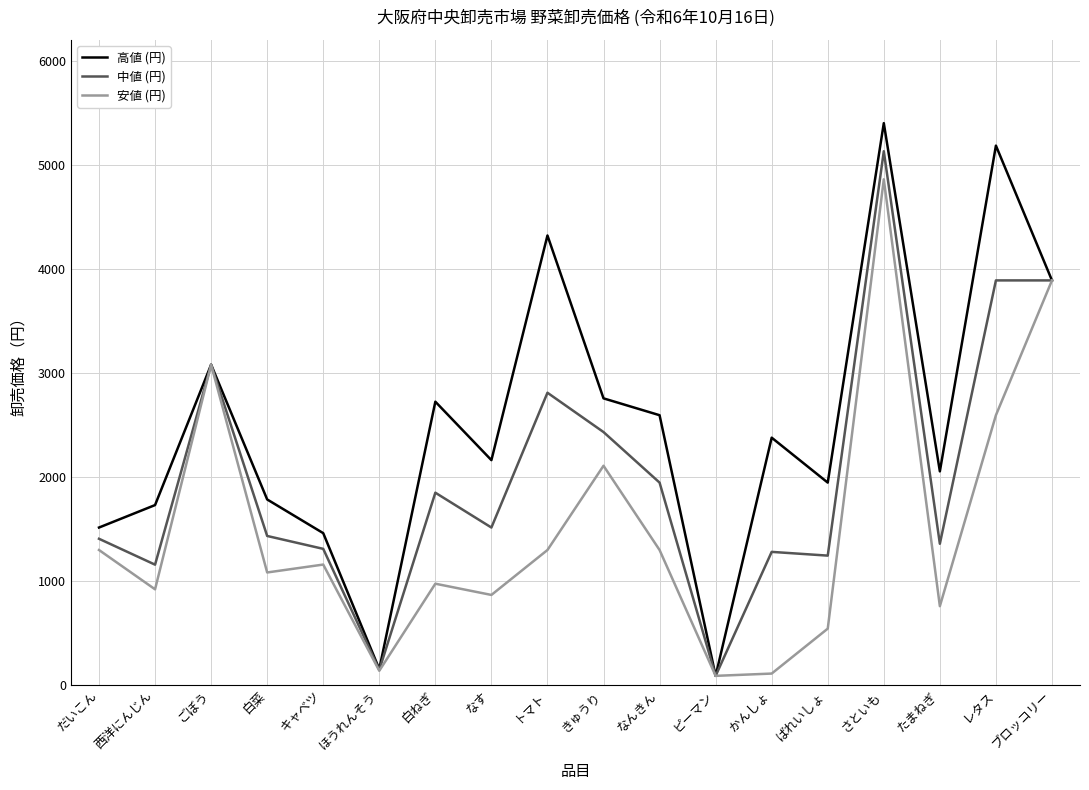

Which series has the largest range (max minus min)?

高値 (円)